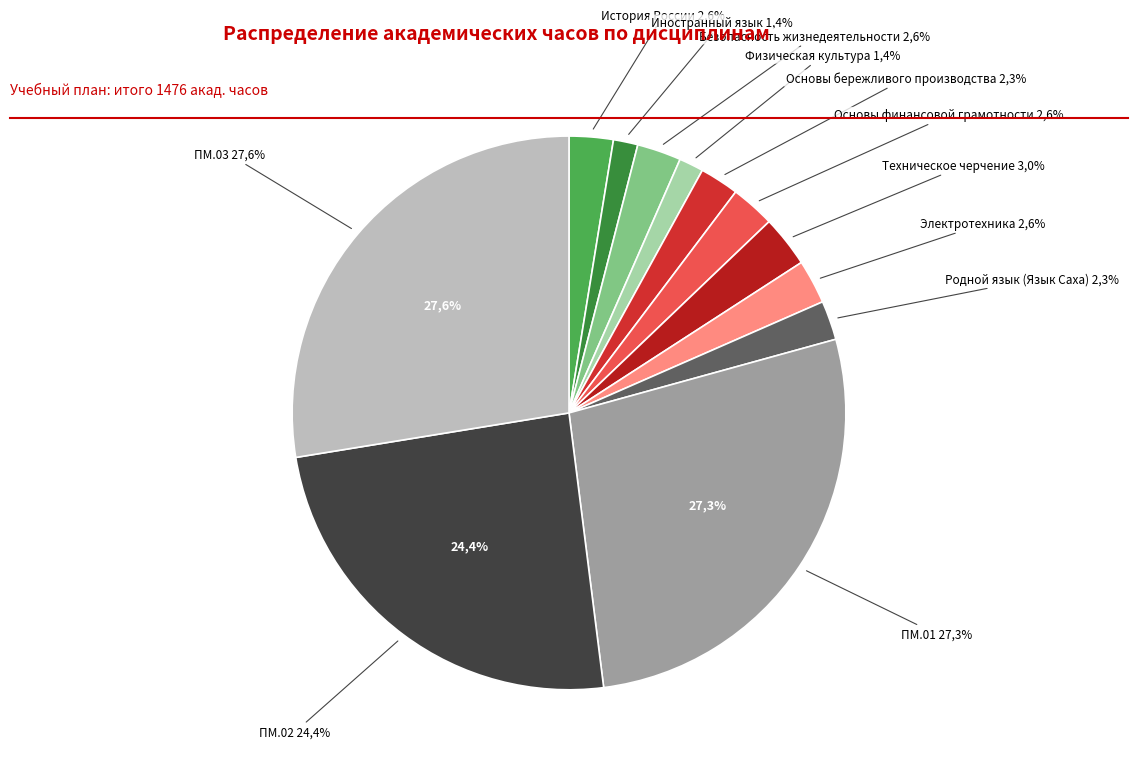

Rank the categories by value from lowest to highest.

Иностранный язык, Физическая культура, Основы бережливого производства, Родной язык (Язык Саха), История России, Безопасность жизнедеятельности, Основы финансовой грамотности, Электротехника, Техническое черчение, ПМ.02, ПМ.01, ПМ.03